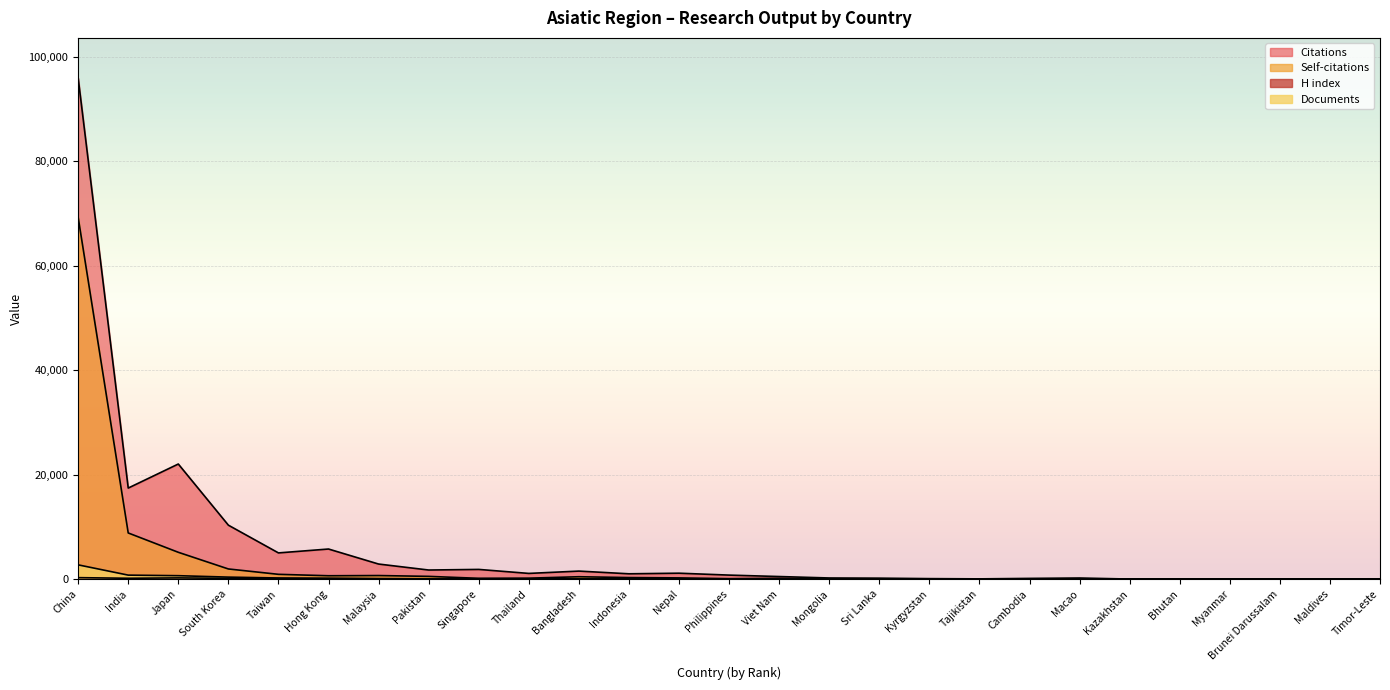

Between Hong Kong and Philippines, which series saw the biggest shift?

Citations